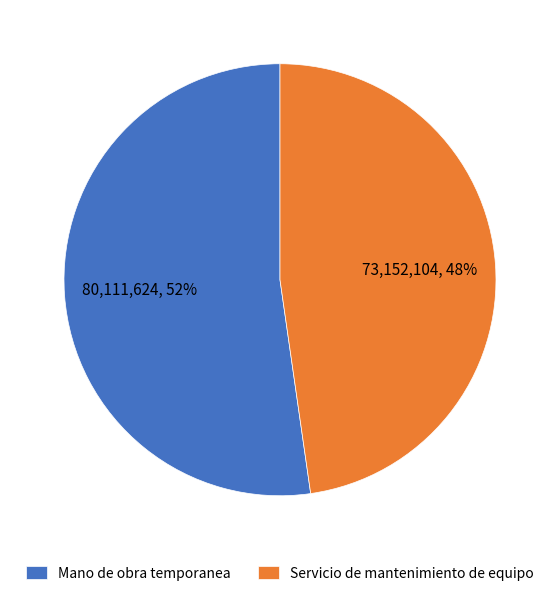

Combined, do Mano de obra temporanea and Servicio de mantenimiento de equipo account for over 50%?

Yes